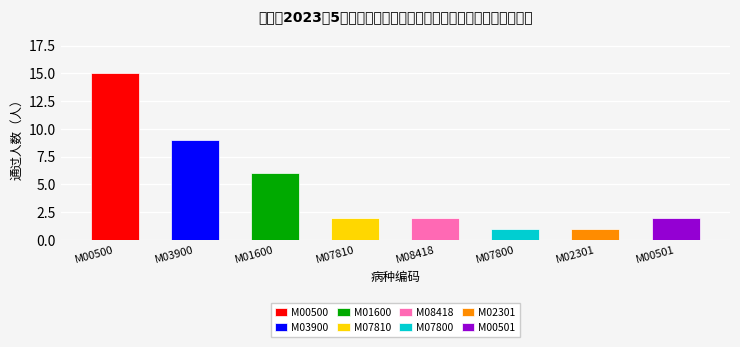

List the labels in order of value, smallest first.

M07800, M02301, M07810, M08418, M00501, M01600, M03900, M00500